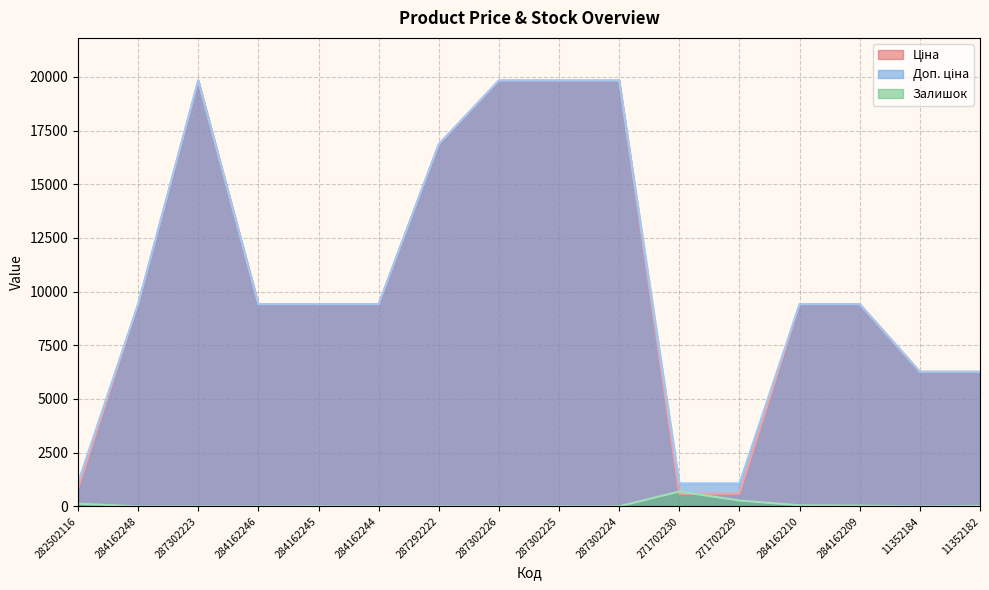

What is the greatest value displayed?

19831.1